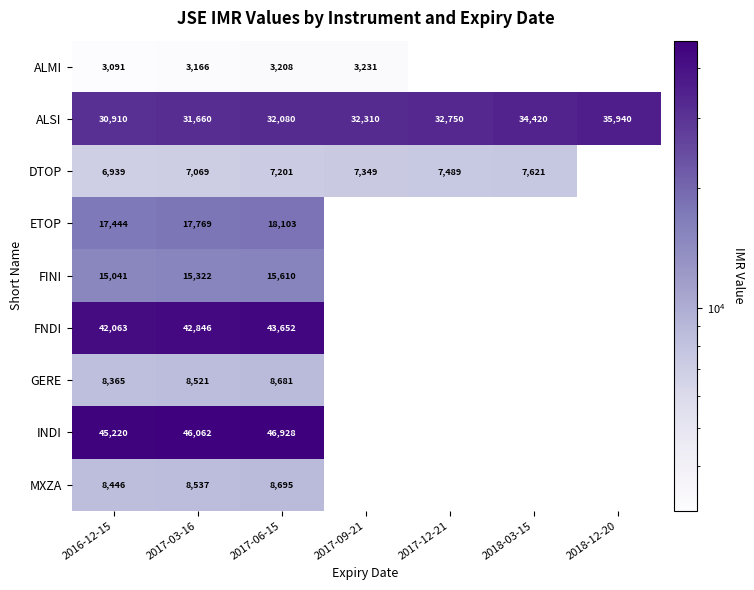

What is the sum of the ALSI values at 2017-06-15 and 2018-03-15?

66500